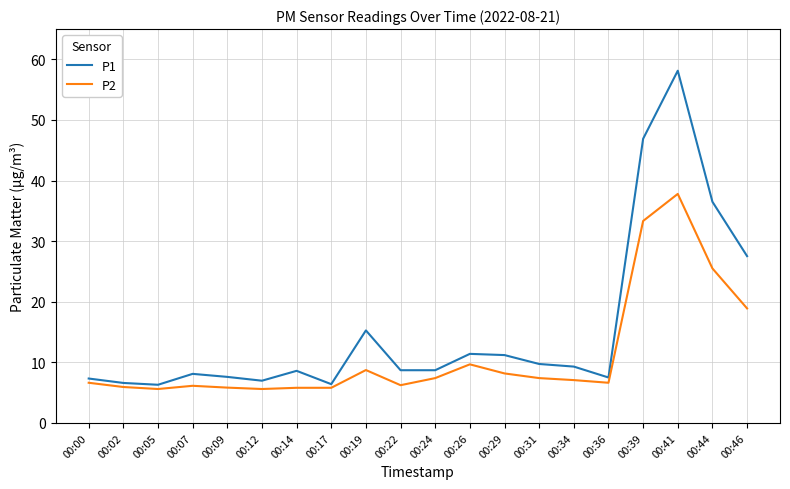

List the series in order of their overall mean, lowest first.

P2, P1